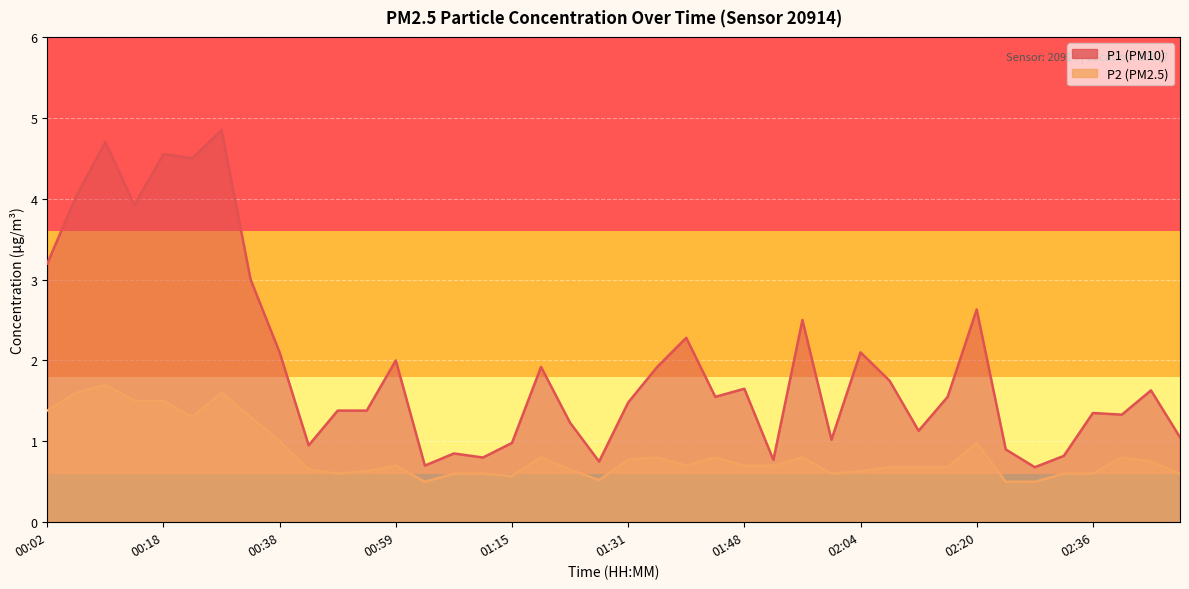

Is the value of P1 at 02:16 greater than the value of P2 at 00:26?

No